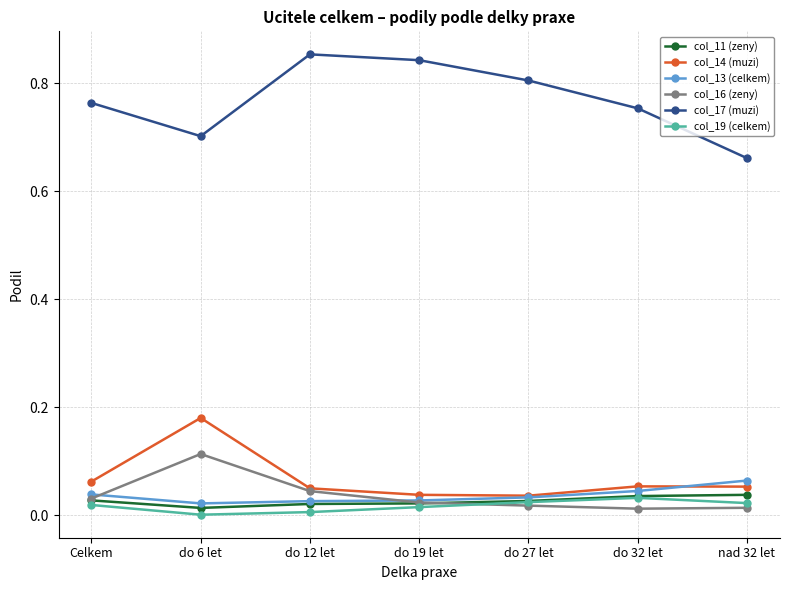

Which series changed the most between do 19 let and do 27 let?

col_17 (muzi)